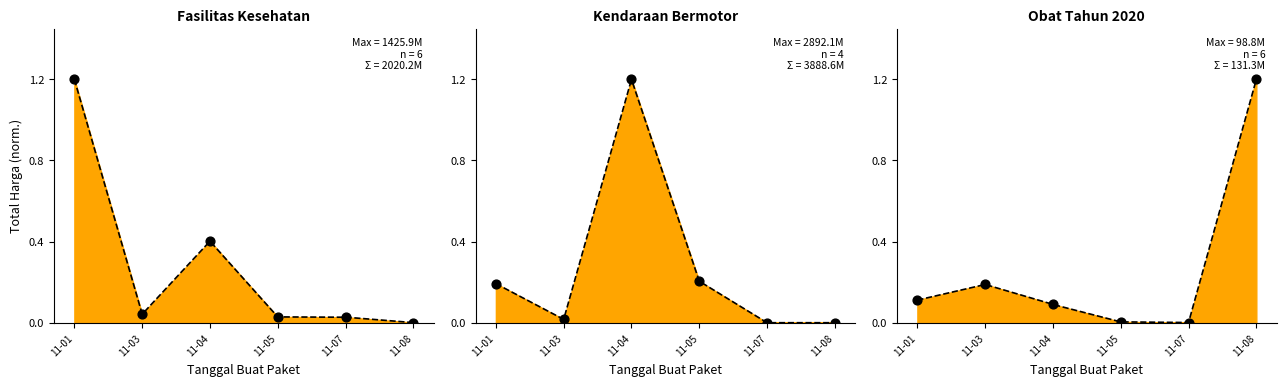

What is the total value across all series at 11-08?

1.2